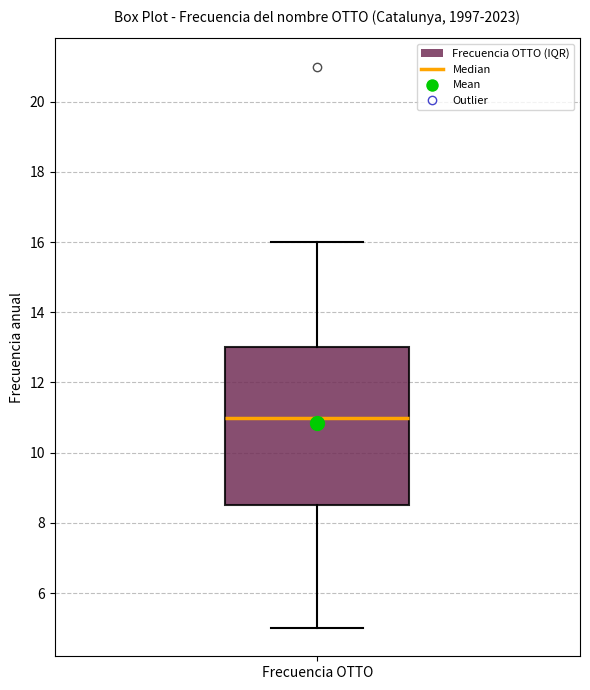

Read this box plot against the y-axis: the position of the median line, the range covered by the box, and the ends of both whiskers. The values are not printed on the chart, so give them approximately, as read against the axis.

median 11.0, box 8.6 to 13.0, whiskers 5.0 to 16.0